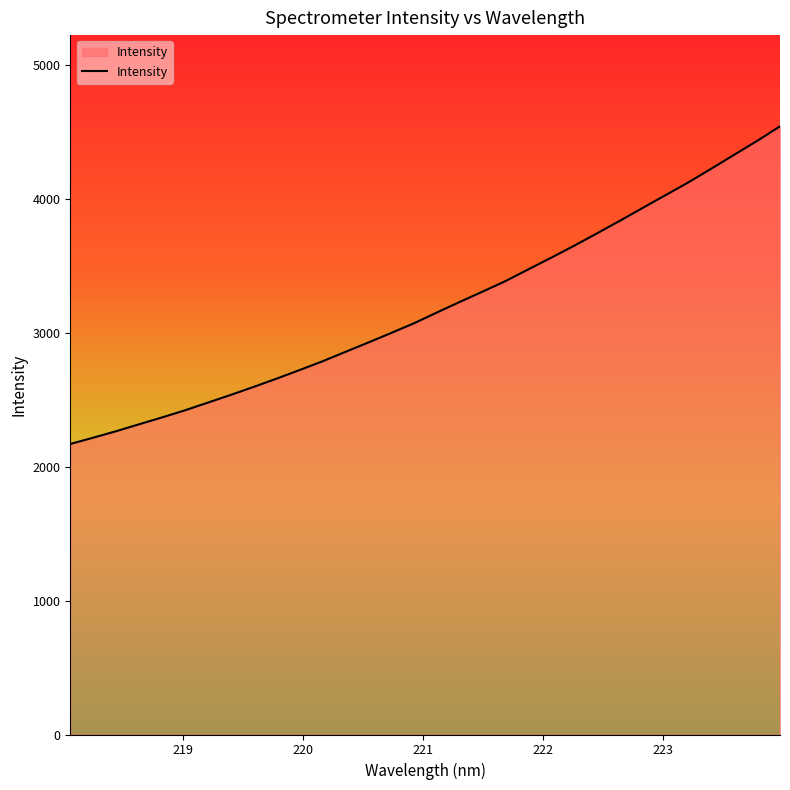

What is the difference between the maximum and minimum values?

2372.0